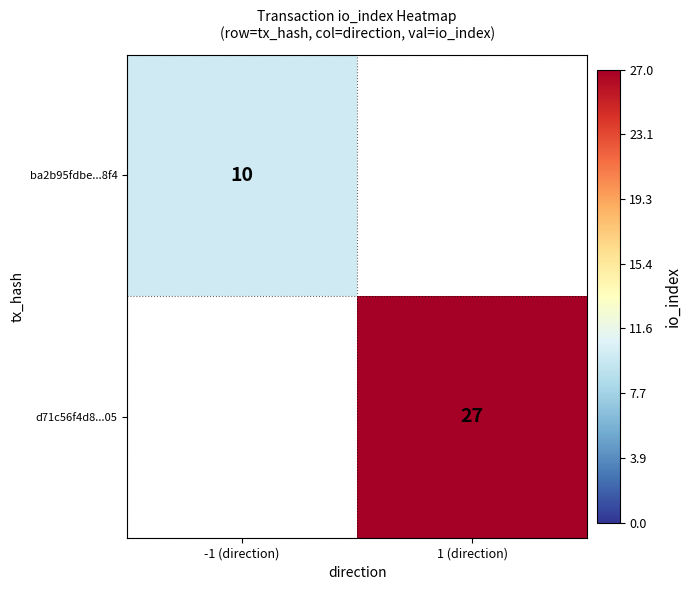

The value of ba2b95fdbe...8f4 at -1 (direction) is 17. True or false?

False